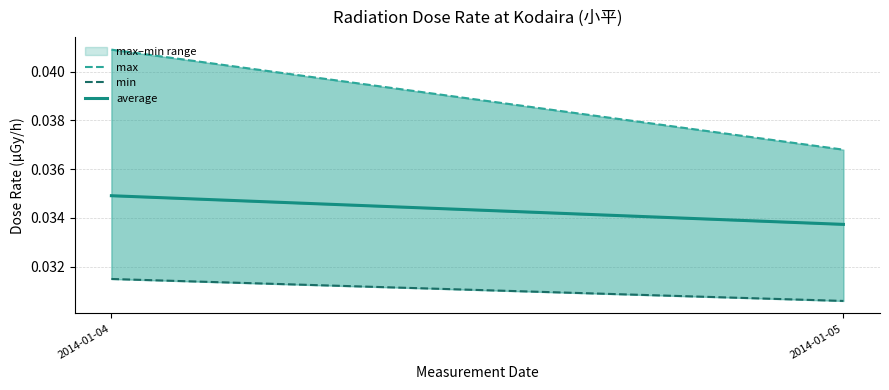

At which category is the sum across all series the highest?

2014-01-04